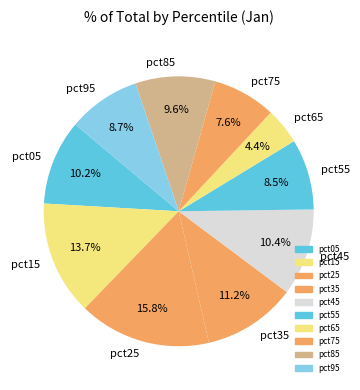

The pct95 slice represents 1% of the pie. True or false?

False